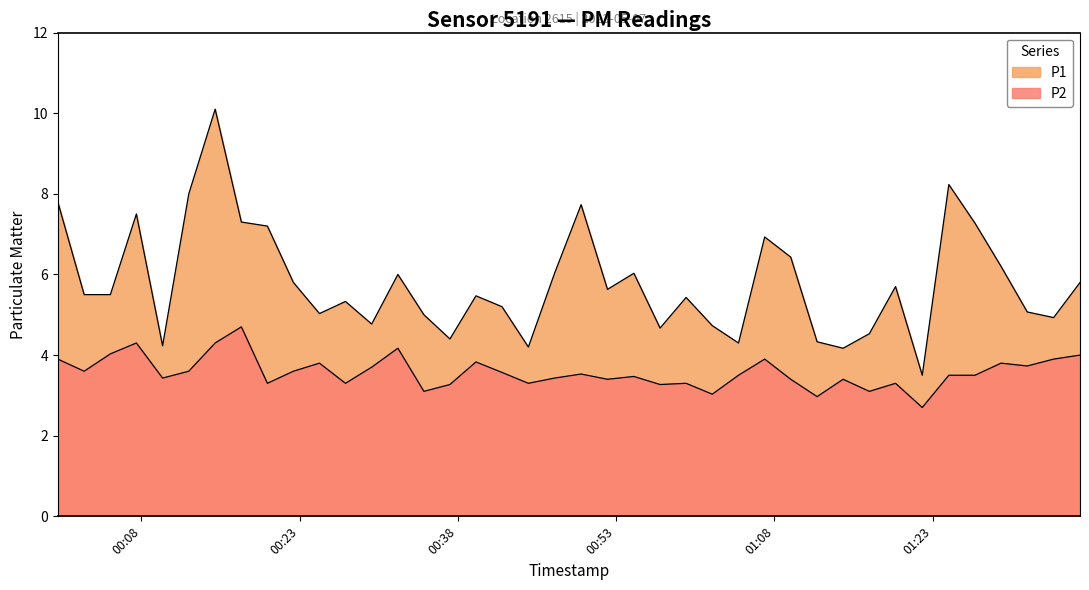

How many data points in P2 are less than 3?

2